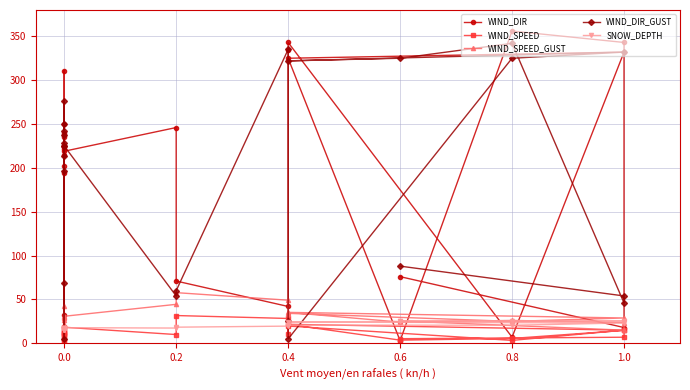

True or false: WIND_SPEED_GUST and WIND_SPEED cross at least once.

False